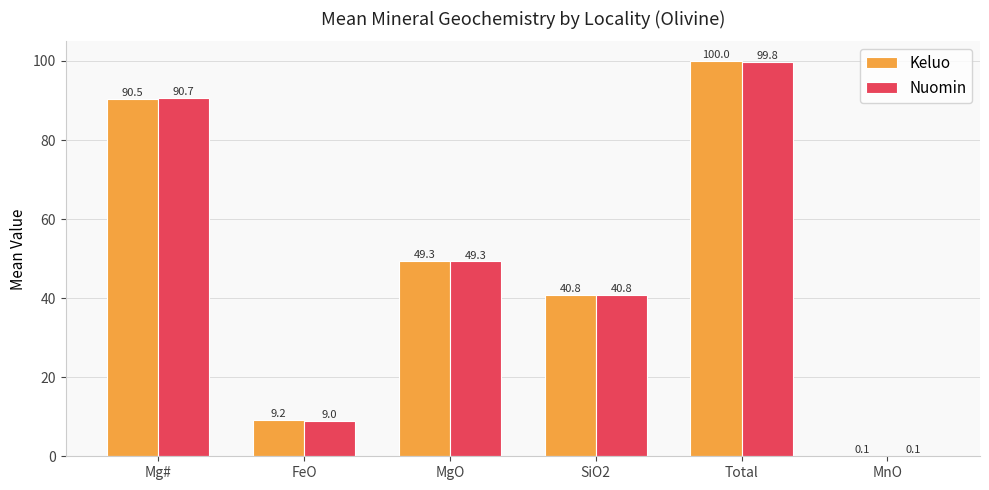

Reading left to right, transcribe all the data shown in this chart.

Keluo: Mg#=90.5	FeO=9.2	MgO=49.3	SiO2=40.8	Total=100.0	MnO=0.1
Nuomin: Mg#=90.7	FeO=9.0	MgO=49.3	SiO2=40.8	Total=99.8	MnO=0.1